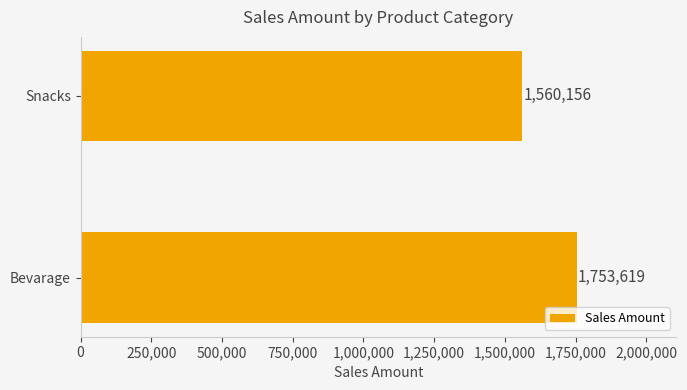

How many values are below 1753619?

1